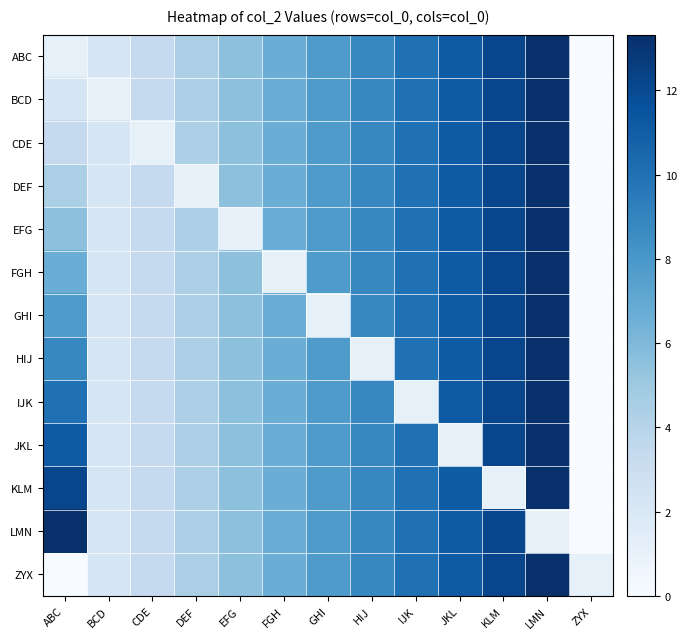

Reading left to right, list all the values displayed in this chart.

ABC: ABC=1.1	BCD=2.2	CDE=3.3	DEF=4.4	EFG=5.5	FGH=6.7	GHI=7.8	HIJ=8.9	IJK=10.0	JKL=11.1	KLM=12.2	LMN=13.3	ZYX=-1.1
BCD: ABC=2.2	BCD=1.1	CDE=3.3	DEF=4.4	EFG=5.5	FGH=6.7	GHI=7.8	HIJ=8.9	IJK=10.0	JKL=11.1	KLM=12.2	LMN=13.3	ZYX=-1.1
CDE: ABC=3.3	BCD=2.2	CDE=1.1	DEF=4.4	EFG=5.5	FGH=6.7	GHI=7.8	HIJ=8.9	IJK=10.0	JKL=11.1	KLM=12.2	LMN=13.3	ZYX=-1.1
DEF: ABC=4.4	BCD=2.2	CDE=3.3	DEF=1.1	EFG=5.5	FGH=6.7	GHI=7.8	HIJ=8.9	IJK=10.0	JKL=11.1	KLM=12.2	LMN=13.3	ZYX=-1.1
EFG: ABC=5.5	BCD=2.2	CDE=3.3	DEF=4.4	EFG=1.1	FGH=6.7	GHI=7.8	HIJ=8.9	IJK=10.0	JKL=11.1	KLM=12.2	LMN=13.3	ZYX=-1.1
FGH: ABC=6.7	BCD=2.2	CDE=3.3	DEF=4.4	EFG=5.5	FGH=1.1	GHI=7.8	HIJ=8.9	IJK=10.0	JKL=11.1	KLM=12.2	LMN=13.3	ZYX=-1.1
GHI: ABC=7.8	BCD=2.2	CDE=3.3	DEF=4.4	EFG=5.5	FGH=6.7	GHI=1.1	HIJ=8.9	IJK=10.0	JKL=11.1	KLM=12.2	LMN=13.3	ZYX=-1.1
HIJ: ABC=8.9	BCD=2.2	CDE=3.3	DEF=4.4	EFG=5.5	FGH=6.7	GHI=7.8	HIJ=1.1	IJK=10.0	JKL=11.1	KLM=12.2	LMN=13.3	ZYX=-1.1
IJK: ABC=10.0	BCD=2.2	CDE=3.3	DEF=4.4	EFG=5.5	FGH=6.7	GHI=7.8	HIJ=8.9	IJK=1.1	JKL=11.1	KLM=12.2	LMN=13.3	ZYX=-1.1
JKL: ABC=11.1	BCD=2.2	CDE=3.3	DEF=4.4	EFG=5.5	FGH=6.7	GHI=7.8	HIJ=8.9	IJK=10.0	JKL=1.1	KLM=12.2	LMN=13.3	ZYX=-1.1
KLM: ABC=12.2	BCD=2.2	CDE=3.3	DEF=4.4	EFG=5.5	FGH=6.7	GHI=7.8	HIJ=8.9	IJK=10.0	JKL=11.1	KLM=1.1	LMN=13.3	ZYX=-1.1
LMN: ABC=13.3	BCD=2.2	CDE=3.3	DEF=4.4	EFG=5.5	FGH=6.7	GHI=7.8	HIJ=8.9	IJK=10.0	JKL=11.1	KLM=12.2	LMN=1.1	ZYX=-1.1
ZYX: ABC=-1.1	BCD=2.2	CDE=3.3	DEF=4.4	EFG=5.5	FGH=6.7	GHI=7.8	HIJ=8.9	IJK=10.0	JKL=11.1	KLM=12.2	LMN=13.3	ZYX=1.1